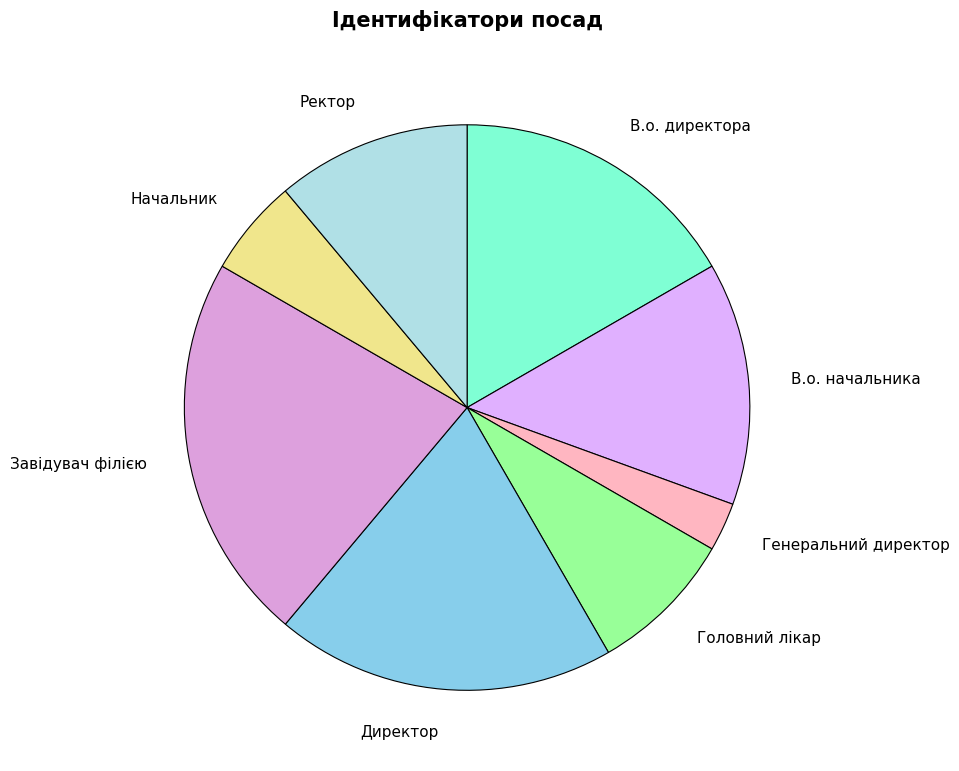

Do Головний лікар and Директор together represent more than half of the pie?

No